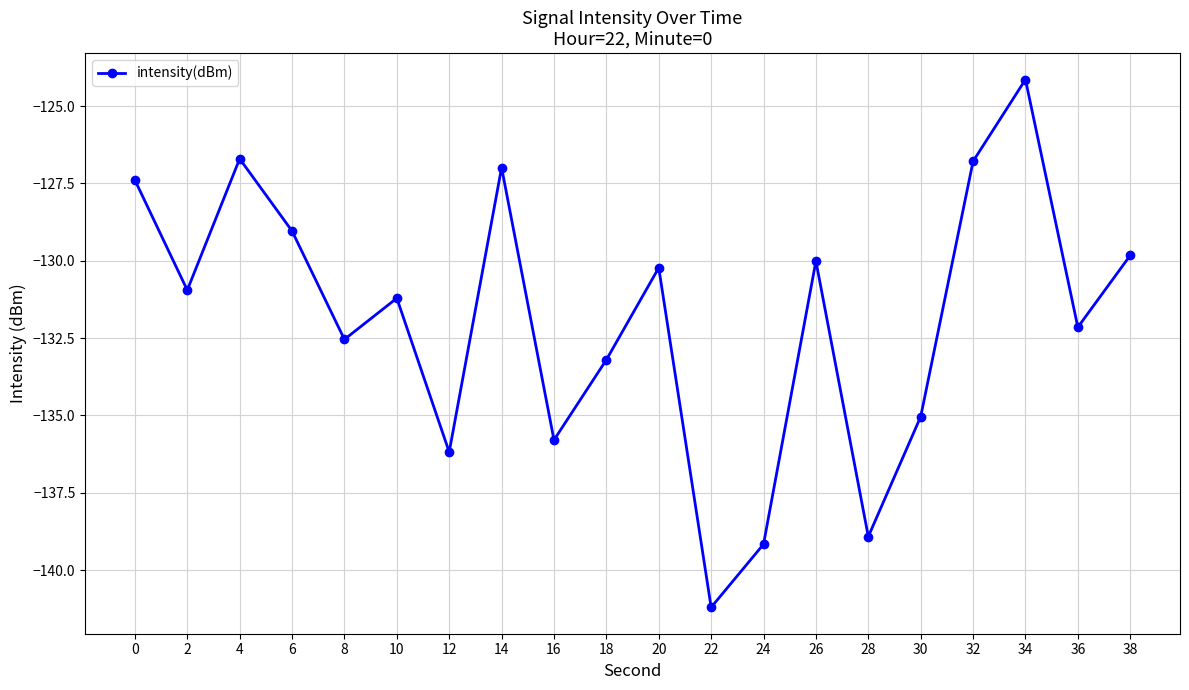

Count the number of data series in this chart.

1